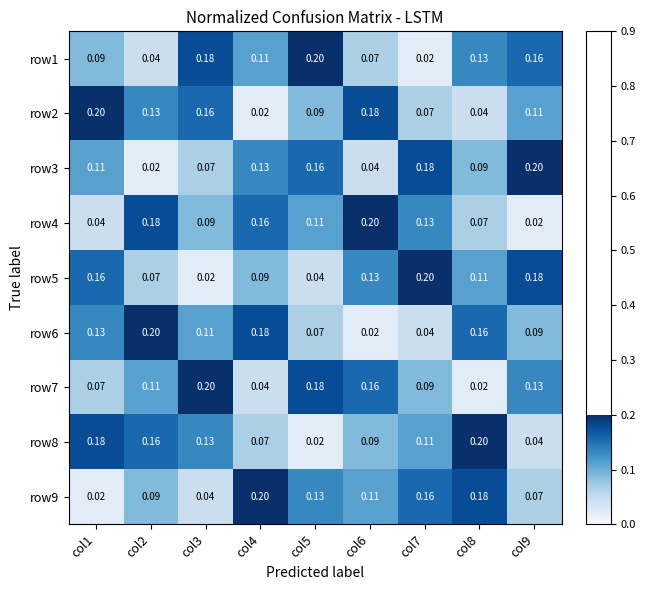

Is the value of row8 at col4 greater than the value of row2 at col2?

No